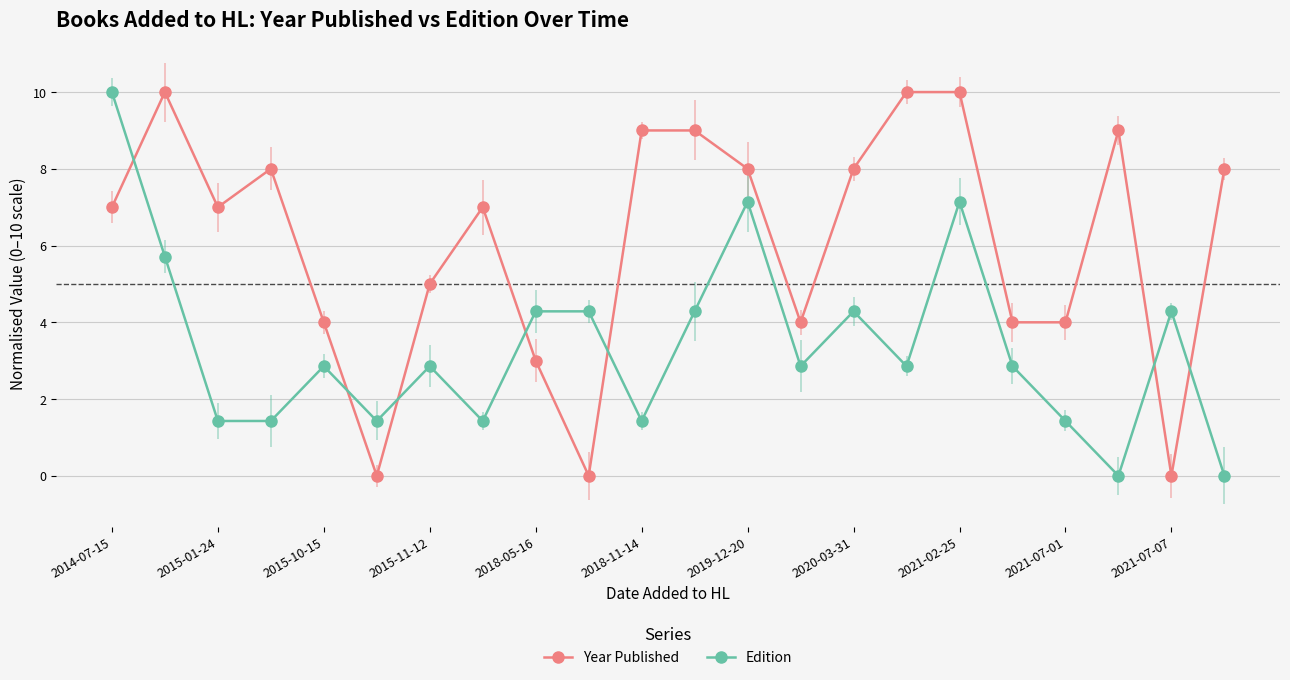

After their last crossing, which series has the higher values: Year Published or Edition?

Year Published